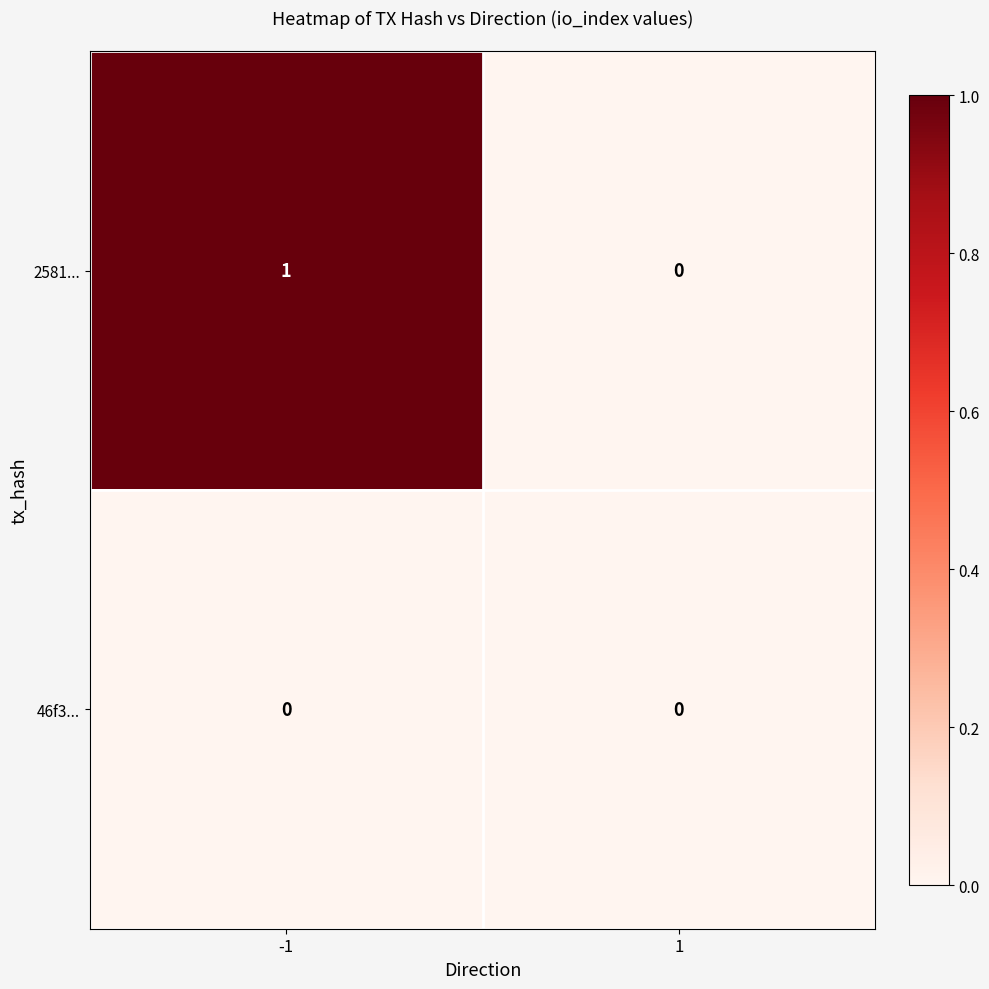

Rank the series by their maximum value, from highest to lowest.

2581..., 46f3...